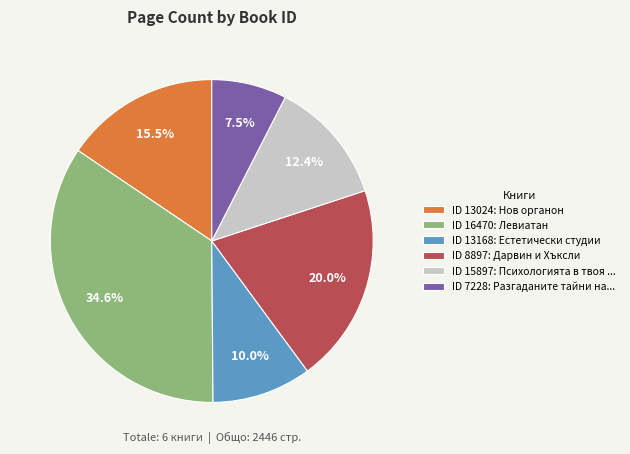

How much of the chart is everything except ID 7228: Разгаданите тайни на...?

92.5%